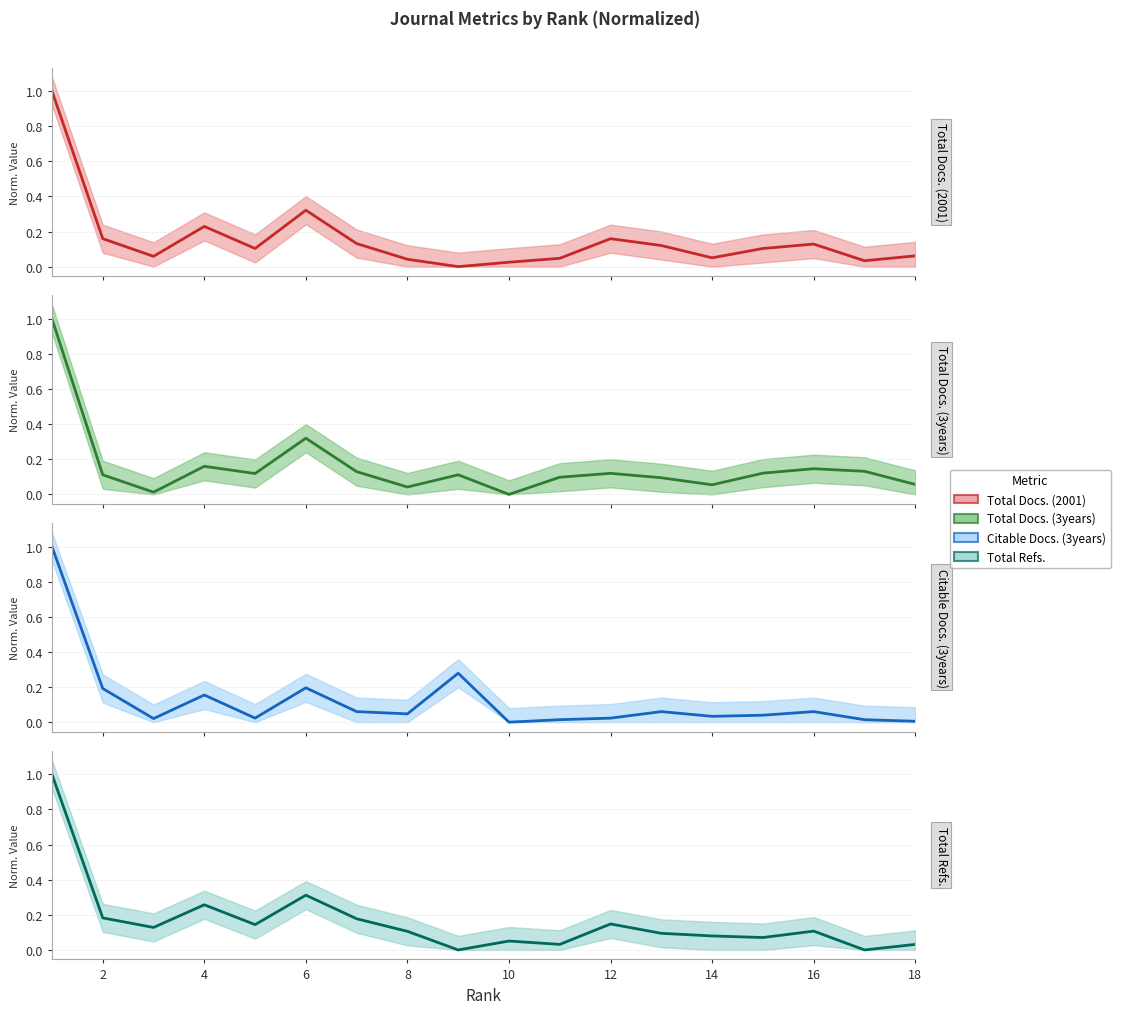

What are all the series names shown in the legend?

Total Docs. (2001), Total Docs. (3years), Citable Docs. (3years), Total Refs.